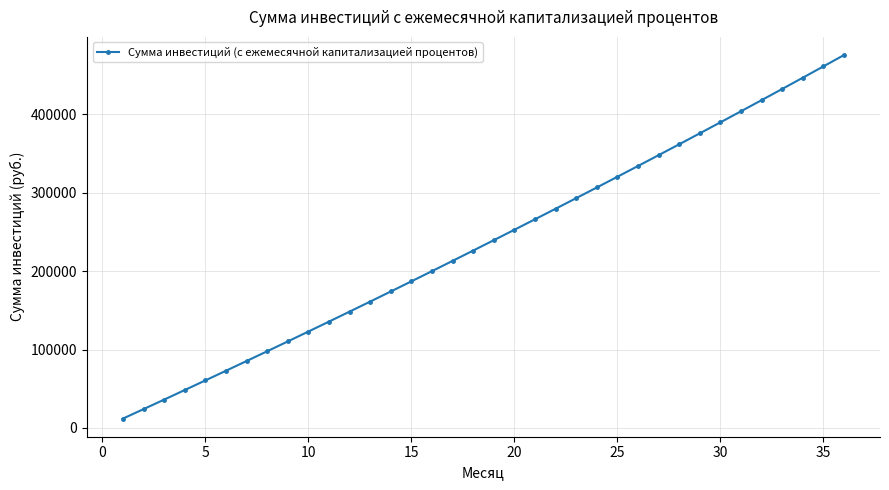

What is the sum of all values?

8521159.3